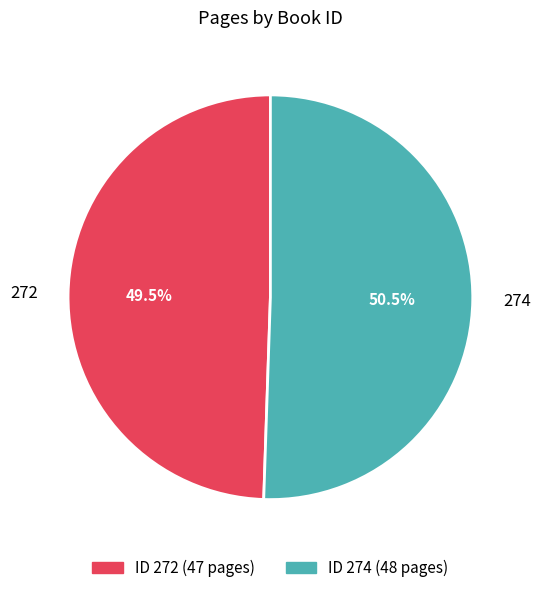

To the nearest percent, what is the combined percentage of 274 and 272?

100%